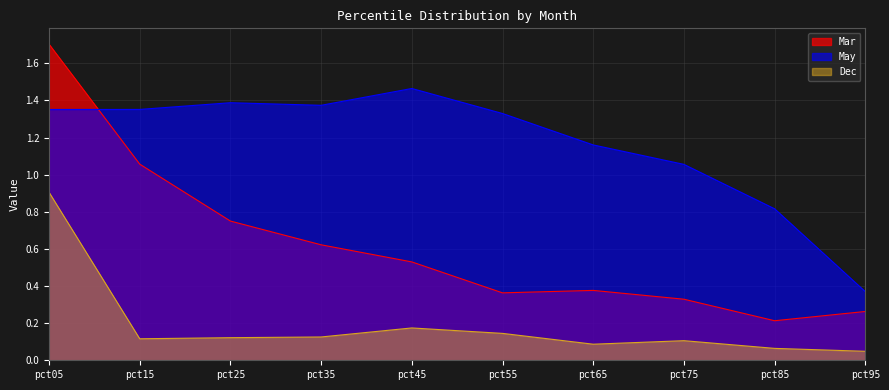

Reading right to left, list all the values displayed in this chart.

Mar: 0.3	0.2	0.3	0.4	0.4	0.5	0.6	0.8	1.1	1.7
May: 0.4	0.8	1.1	1.2	1.3	1.5	1.4	1.4	1.4	1.4
Dec: 0.0	0.1	0.1	0.1	0.1	0.2	0.1	0.1	0.1	0.9